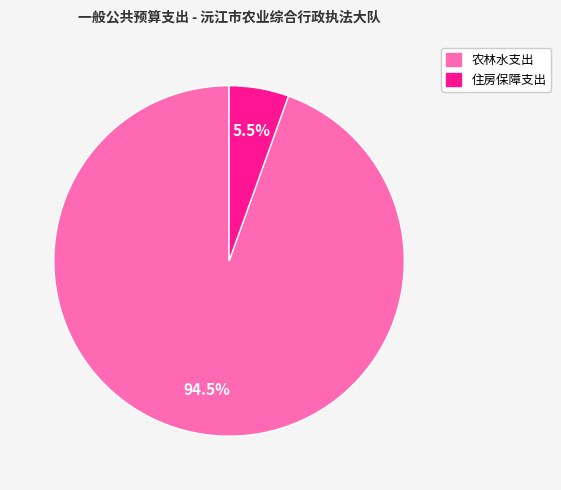

Is it true that 农林水支出 is 83% of the pie?

False